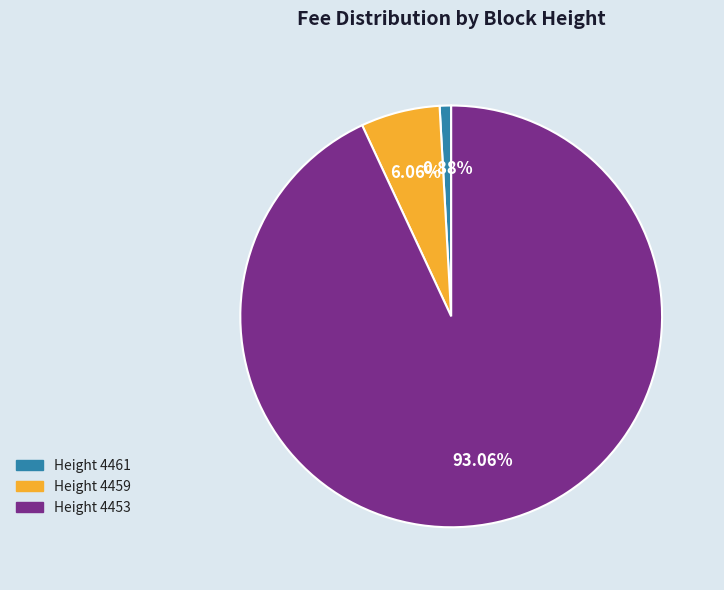

Rank the categories by value from lowest to highest.

Height 4461, Height 4459, Height 4453